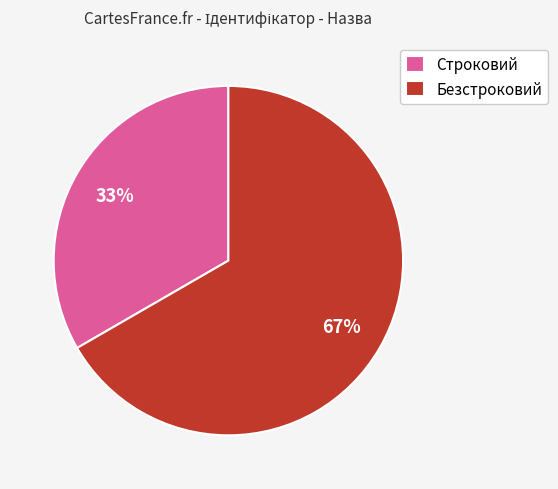

Does Строковий represent more than half of the total?

No